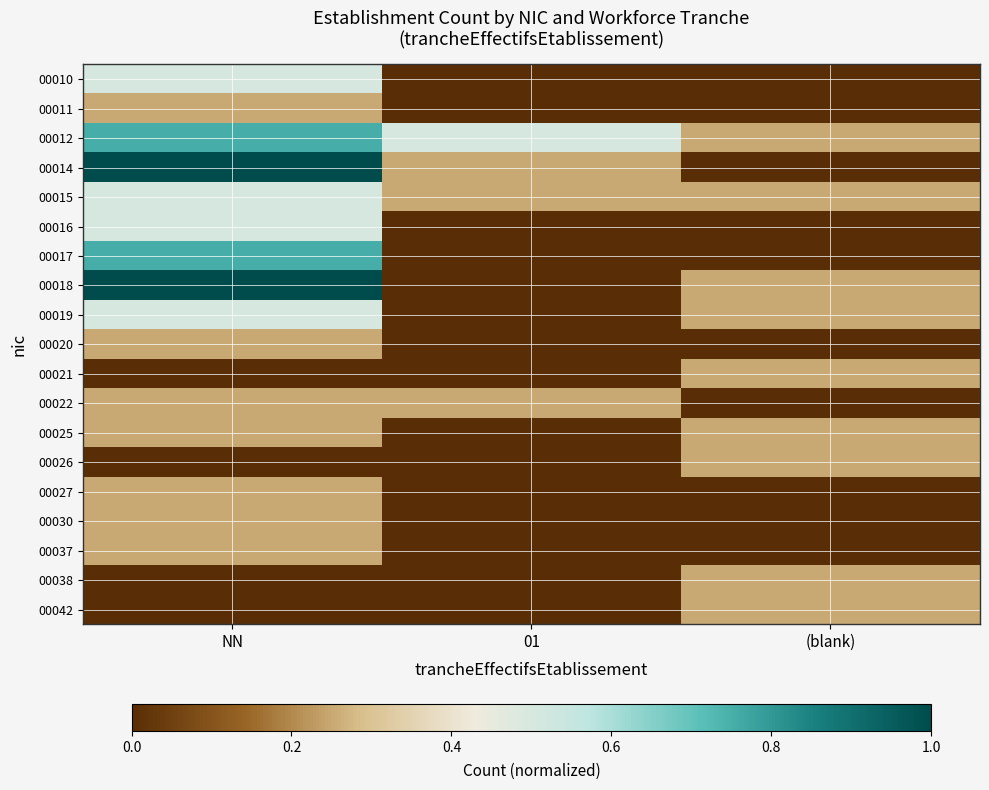

Reading left to right, what are all the values shown in this chart?

00010: NN=0.5	01=0.0	(blank)=0.0
00011: NN=0.2	01=0.0	(blank)=0.0
00012: NN=0.8	01=0.5	(blank)=0.2
00014: NN=1.0	01=0.2	(blank)=0.0
00015: NN=0.5	01=0.2	(blank)=0.2
00016: NN=0.5	01=0.0	(blank)=0.0
00017: NN=0.8	01=0.0	(blank)=0.0
00018: NN=1.0	01=0.0	(blank)=0.2
00019: NN=0.5	01=0.0	(blank)=0.2
00020: NN=0.2	01=0.0	(blank)=0.0
00021: NN=0.0	01=0.0	(blank)=0.2
00022: NN=0.2	01=0.2	(blank)=0.0
00025: NN=0.2	01=0.0	(blank)=0.2
00026: NN=0.0	01=0.0	(blank)=0.2
00027: NN=0.2	01=0.0	(blank)=0.0
00030: NN=0.2	01=0.0	(blank)=0.0
00037: NN=0.2	01=0.0	(blank)=0.0
00038: NN=0.0	01=0.0	(blank)=0.2
00042: NN=0.0	01=0.0	(blank)=0.2